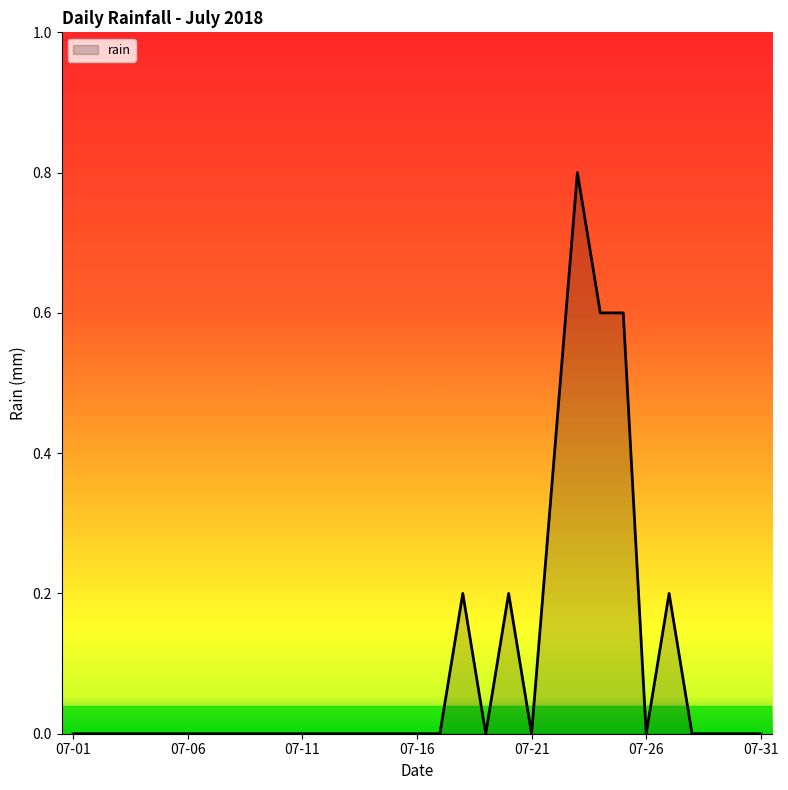

What is the difference between the maximum and minimum values?

0.8